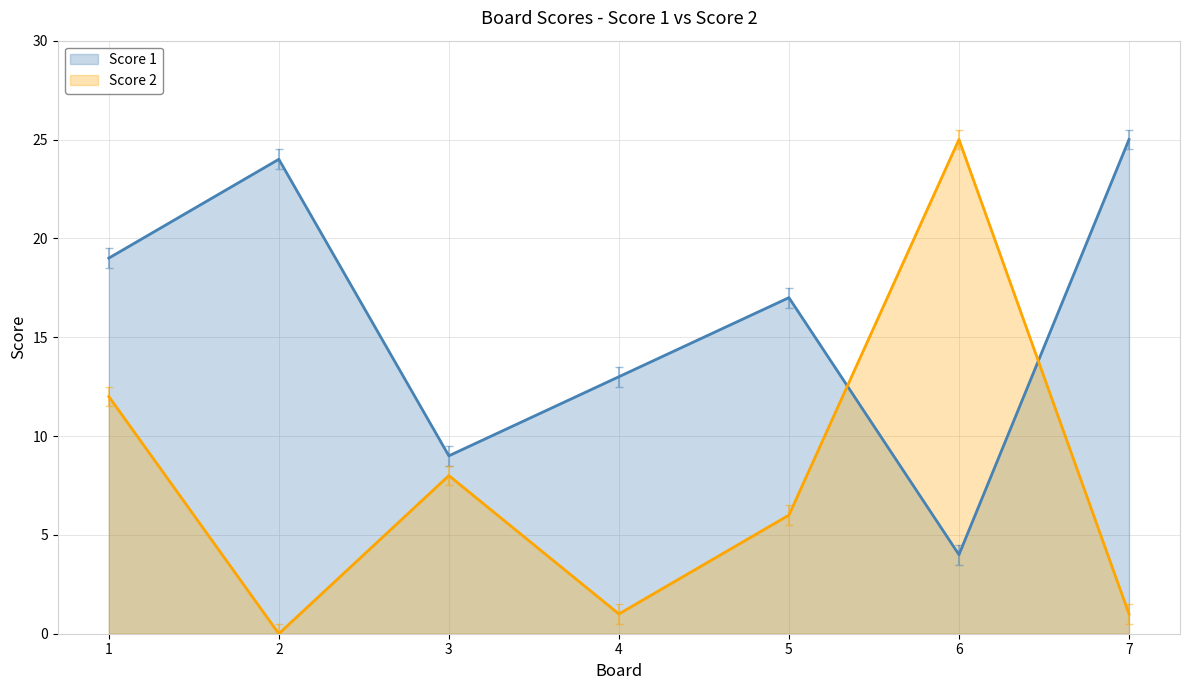

Which series ends up on top after the final intersection of Score 1 and Score 2?

Score 1